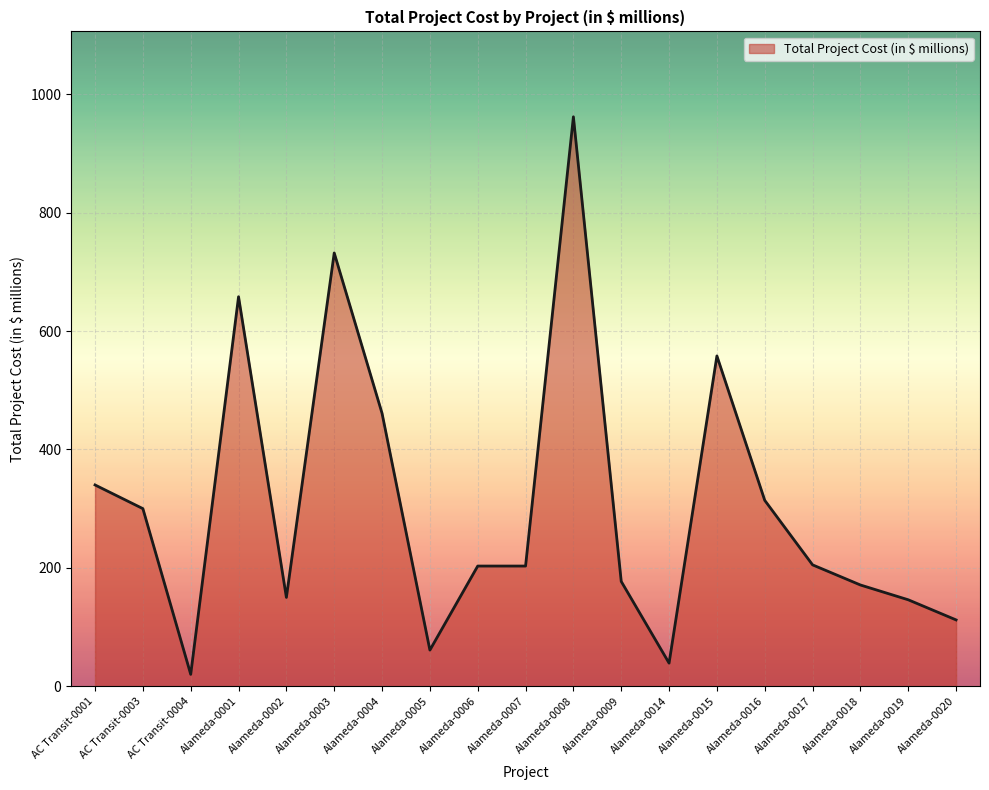

Which has a higher value, Alameda-0002 or Alameda-0003?

Alameda-0003